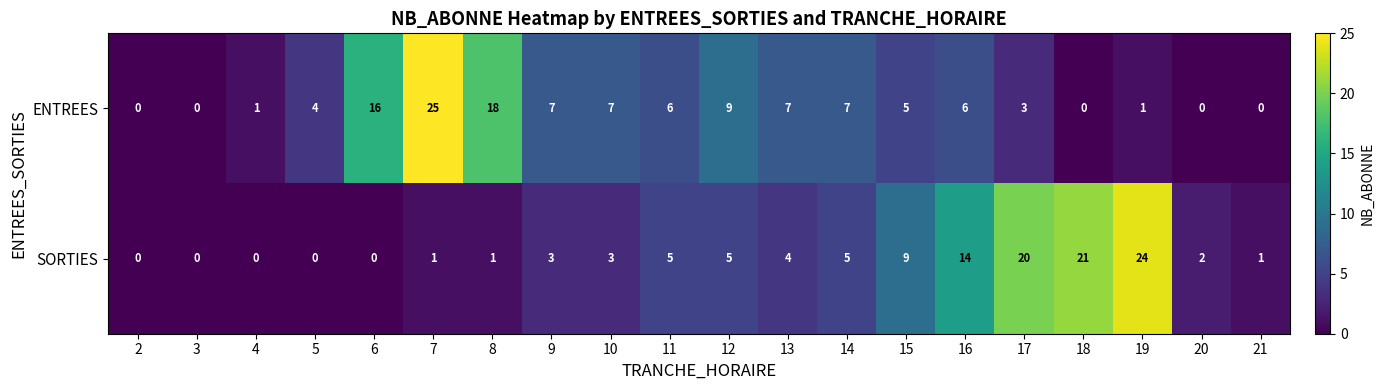

Rank the series by their maximum value, from highest to lowest.

ENTREES, SORTIES